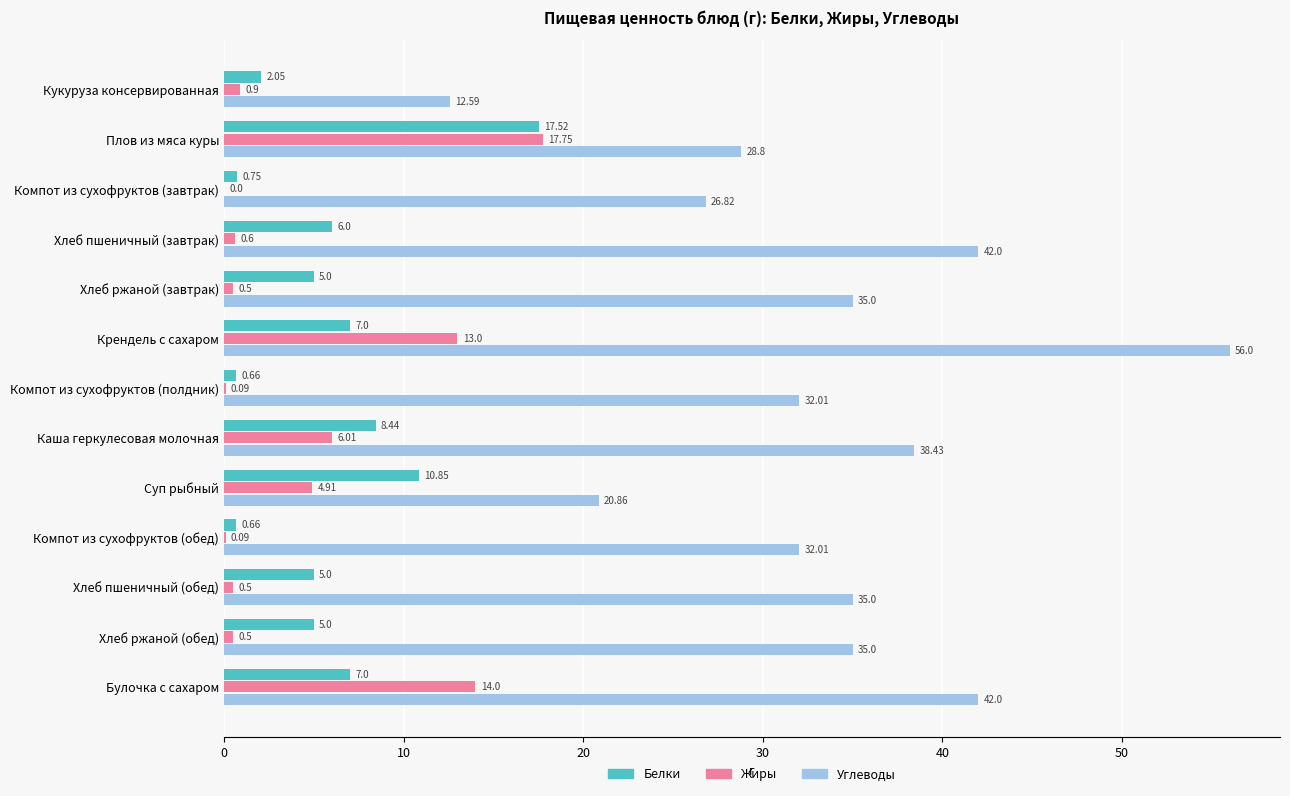

How many series are shown in this chart?

3